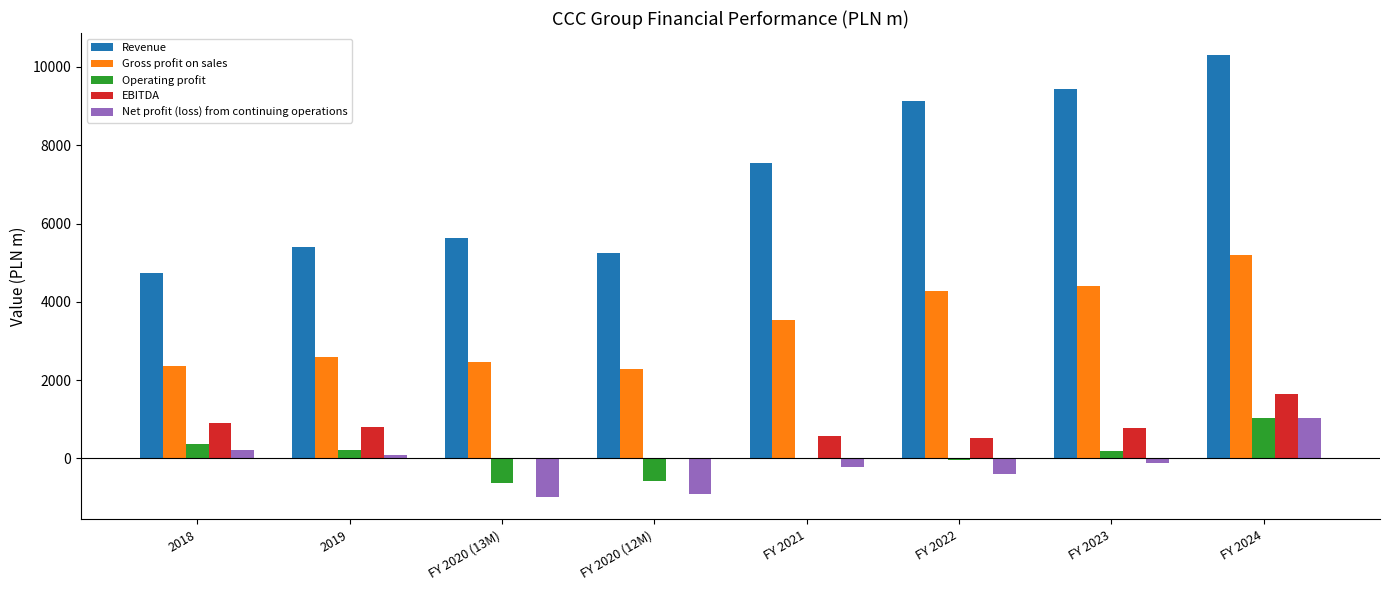

What is the sum of all Operating profit values?

546.1